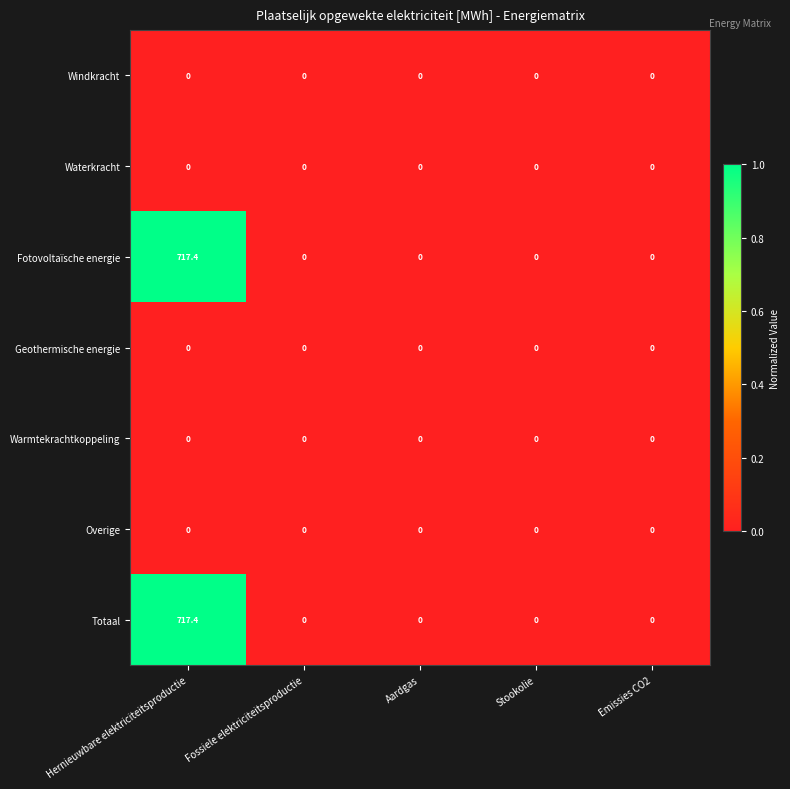

What is the difference between the Fotovoltaïsche energie values at Emissies CO2 and Hernieuwbare elektriciteitsproductie?

717.4